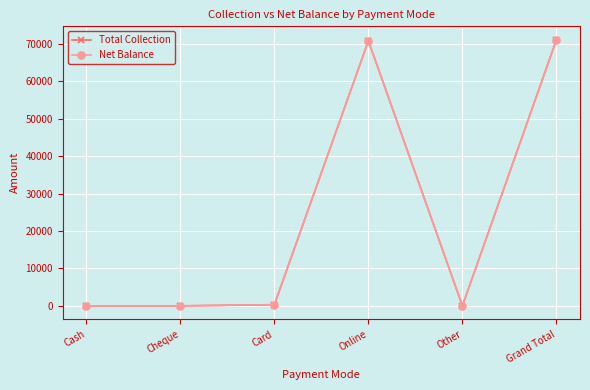

Does the chart have visible grid lines?

Yes